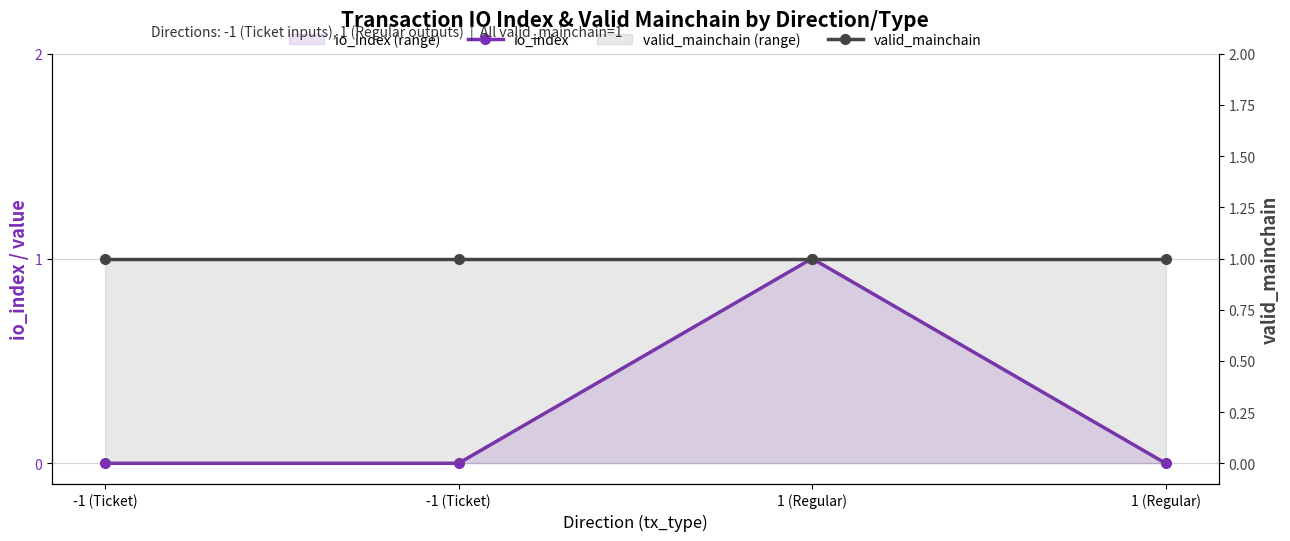

The value of io_index at -1 (Ticket) is 0. True or false?

True